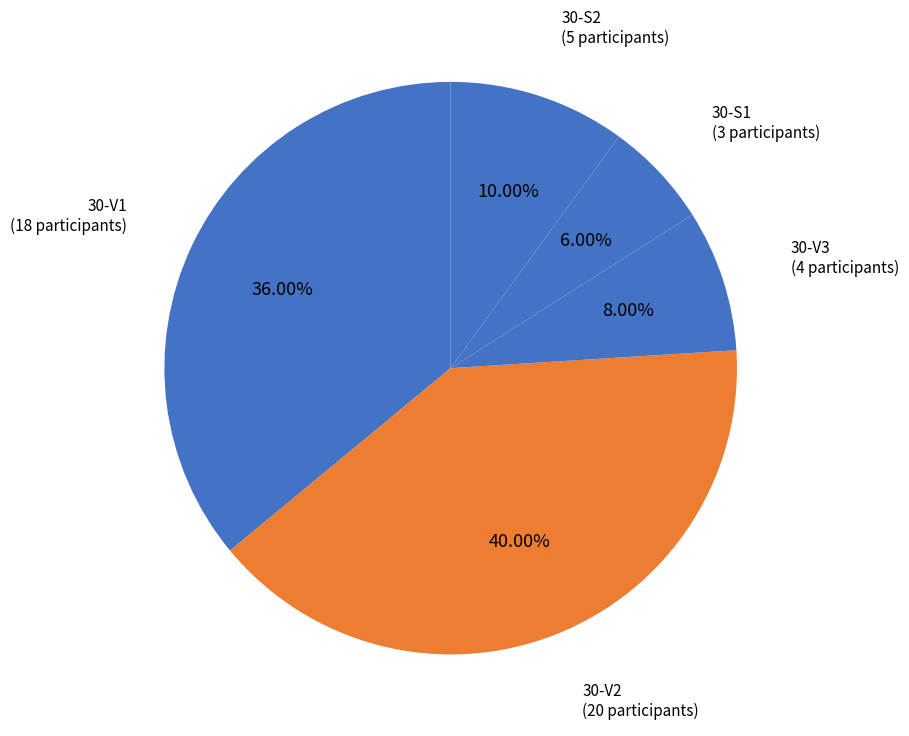

How many segments does this pie chart have?

5